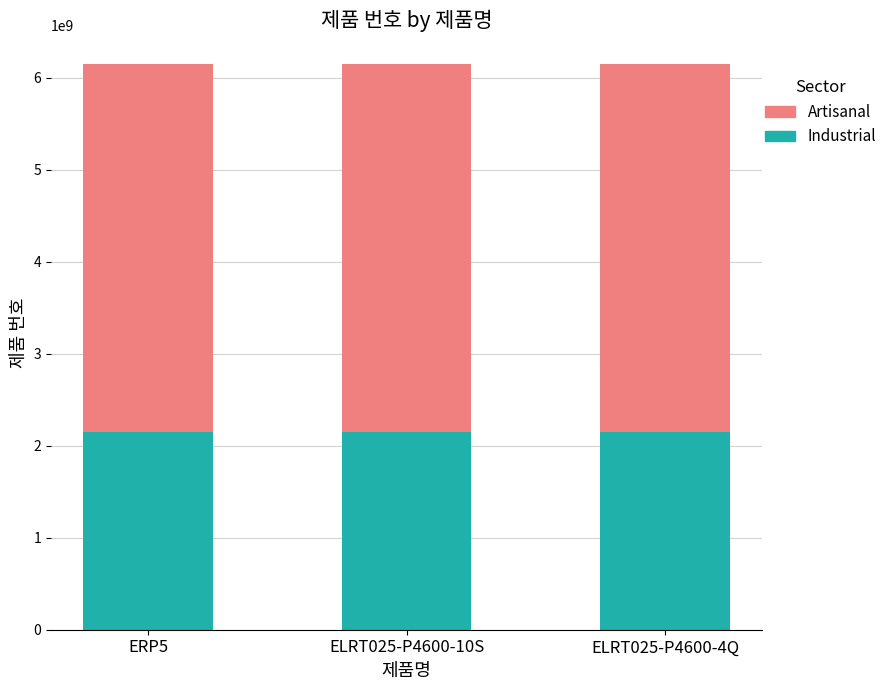

What is the total value across all series at ELRT025-P4600-10S?

6151658380